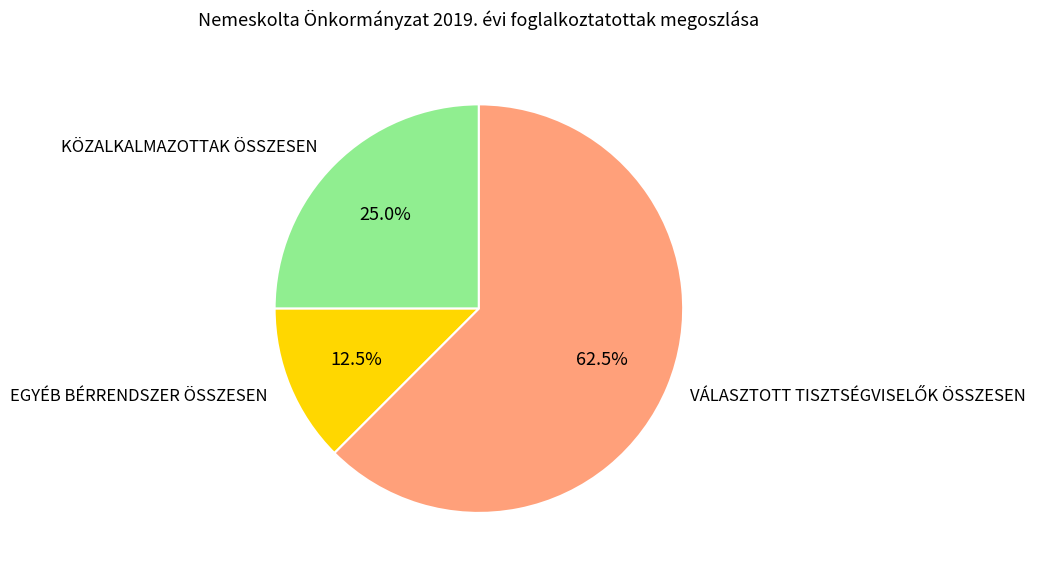

Is there a majority slice in this chart?

Yes